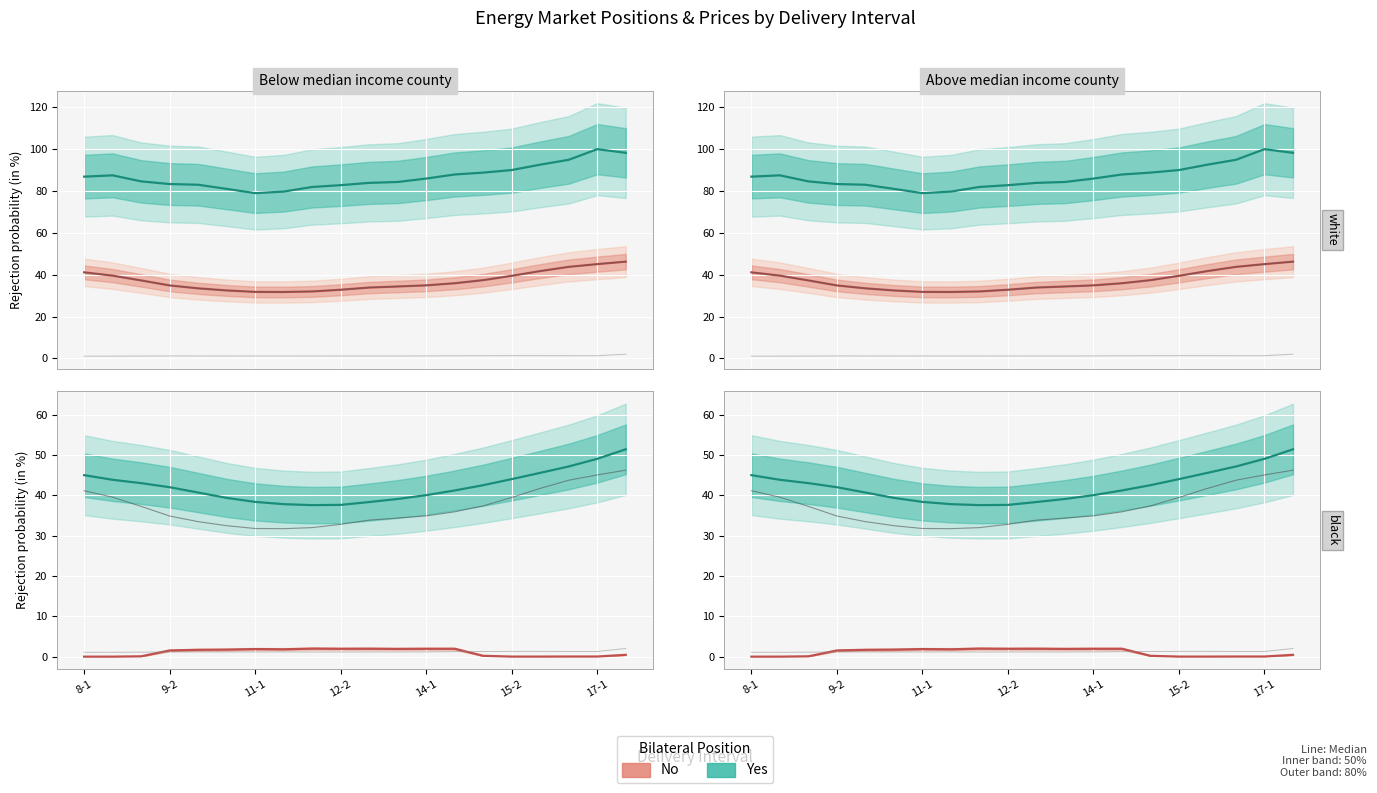

True or false: Yes and No cross at least once.

False